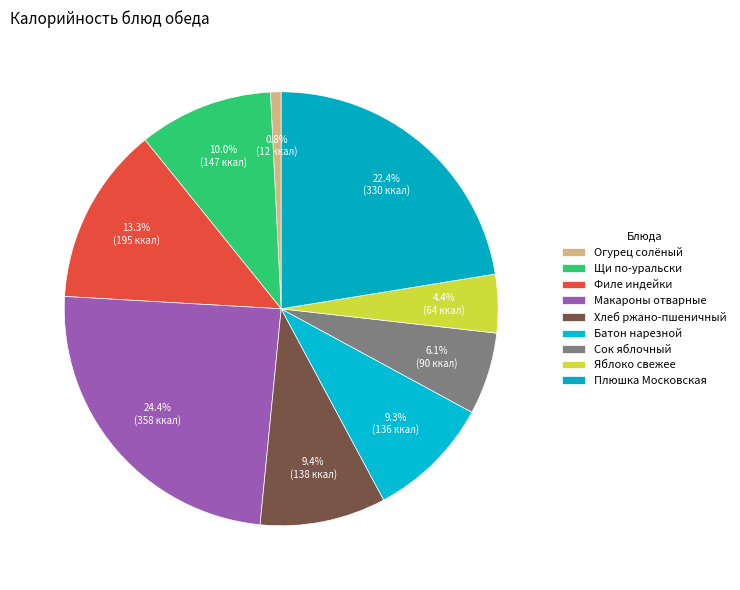

Is it true that Плюшка Московская is 12% of the pie?

False